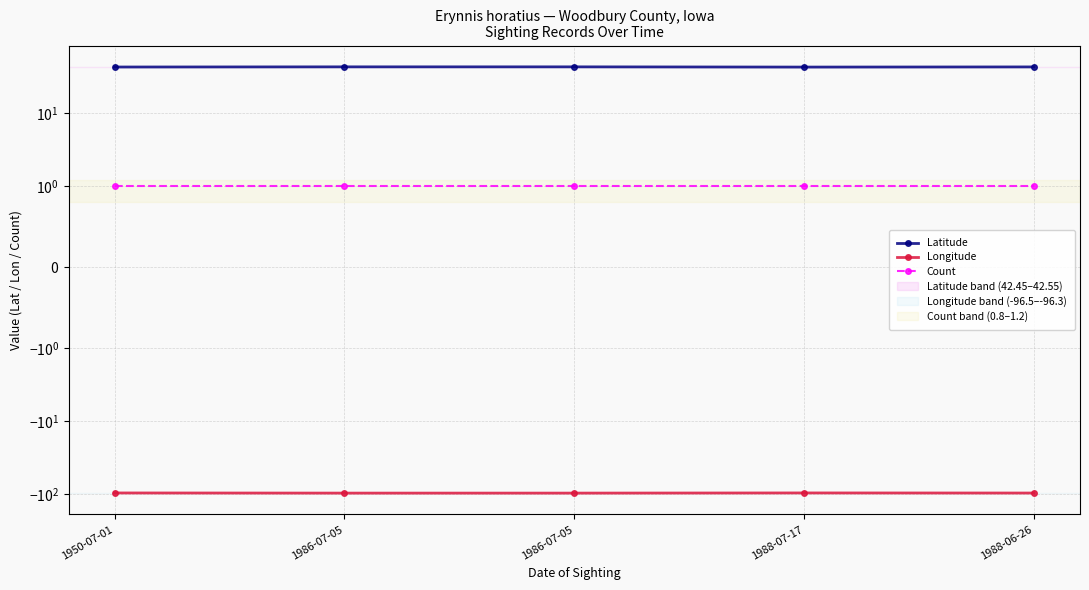

Does the chart display data point markers on the line(s)?

Yes